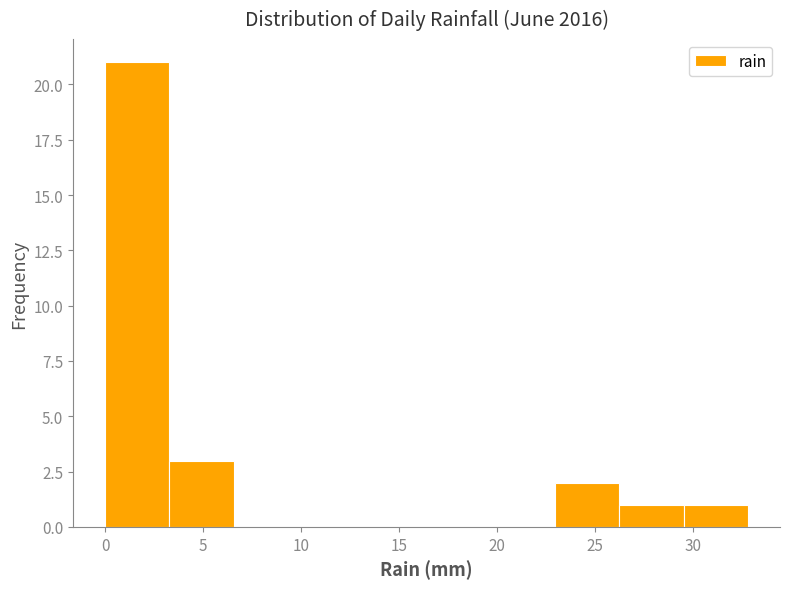

Reading left to right, list every bar in this chart as the range it spans on the x-axis followed by its height. Neither the bar edges nor the heights are printed on the chart, so give them approximately, as read against the axes.

0.0 to 3.5: 21
3.5 to 6.5: 3
6.5 to 10.0: 0
10.0 to 13.0: 0
13.0 to 16.5: 0
16.5 to 19.5: 0
19.5 to 23.0: 0
23.0 to 26.0: 2
26.0 to 29.5: 1
29.5 to 33.0: 1